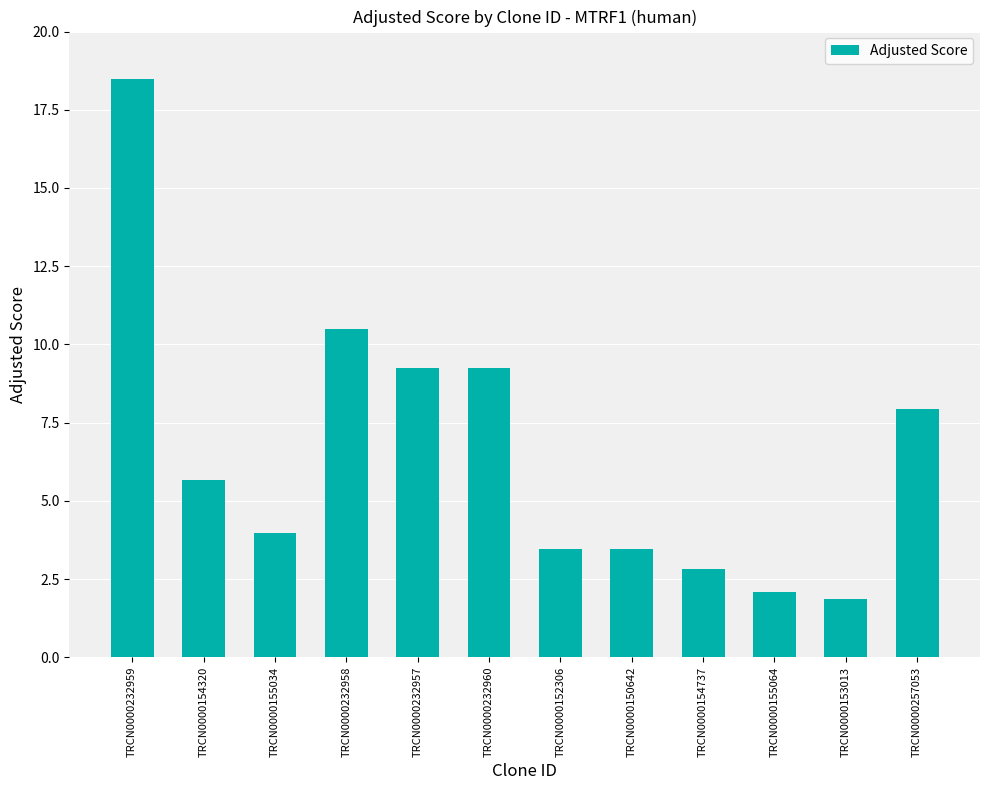

Is it true that the value at TRCN0000150642 is 5.2?

False